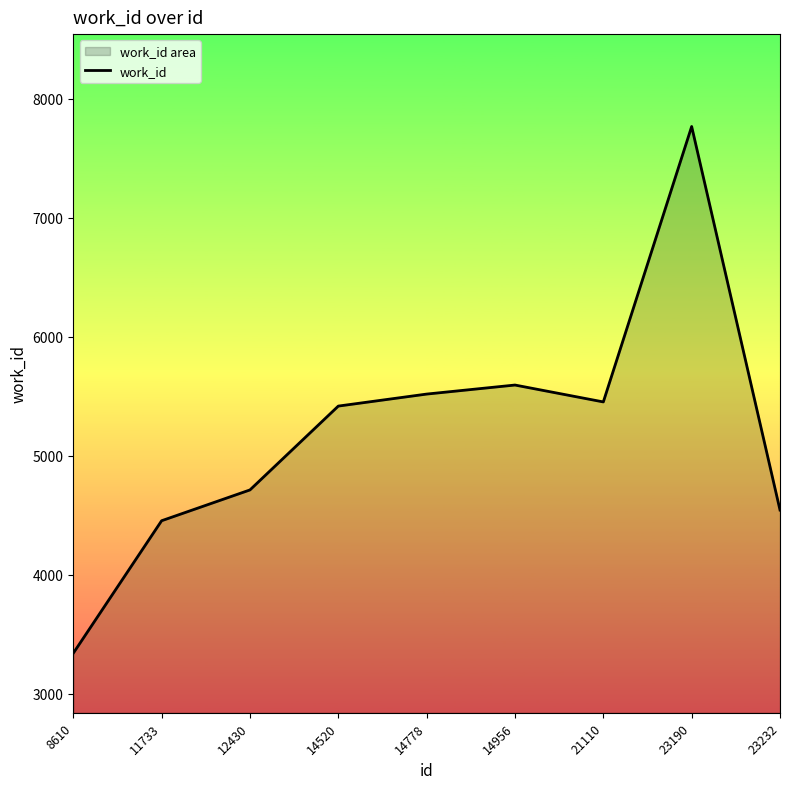

What is the average value?

5200